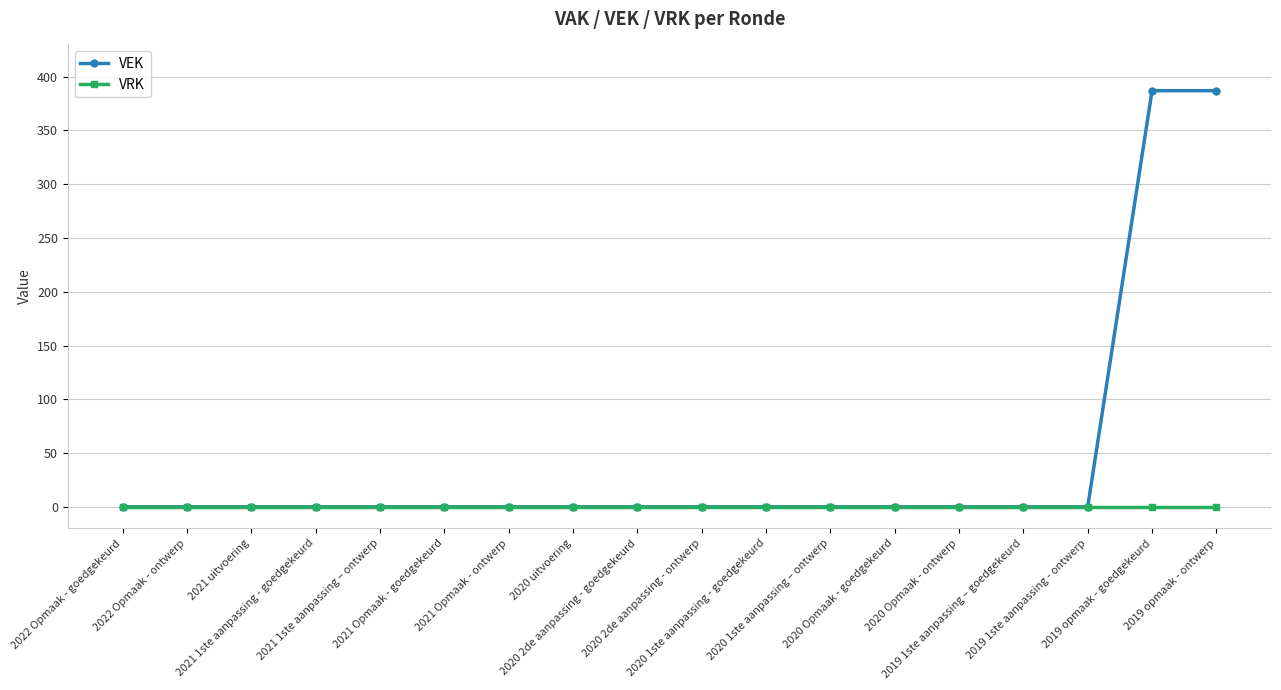

What is the approximate value of VEK at 2019 opmaak - goedgekeurd, to the nearest 5?

385